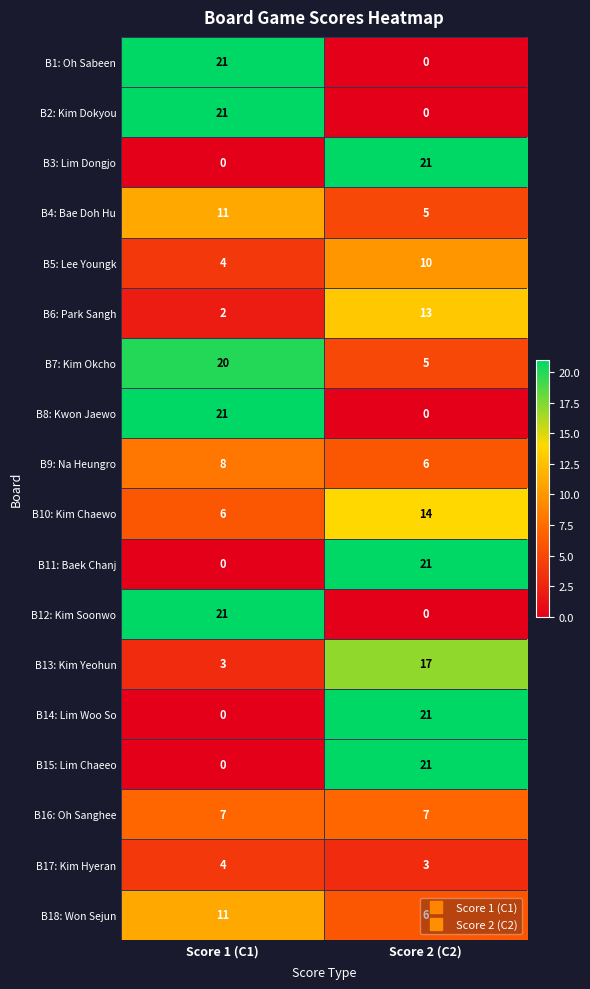

Rank the categories by B6: Park Sangh value from highest to lowest.

Score 2 (C2), Score 1 (C1)